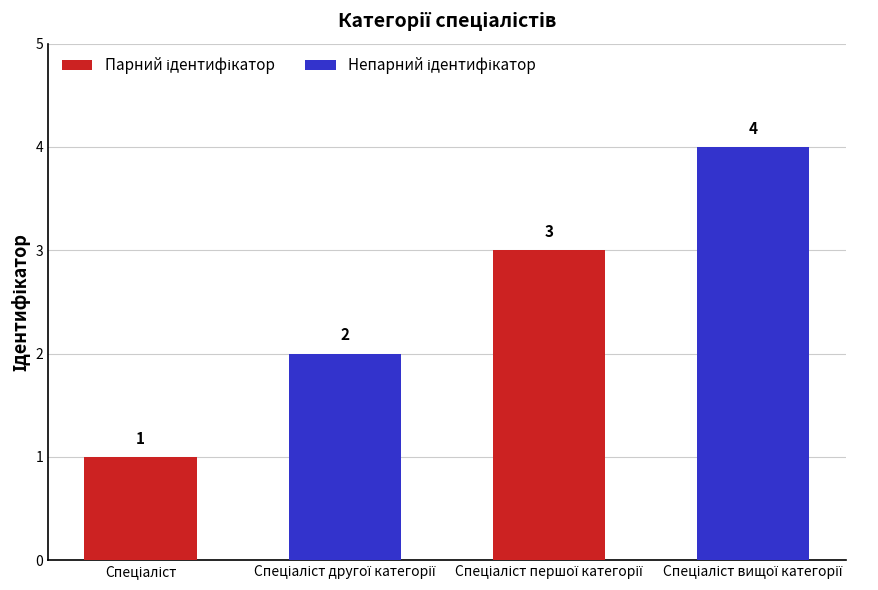

Count the values in the range 2 to 4.

3